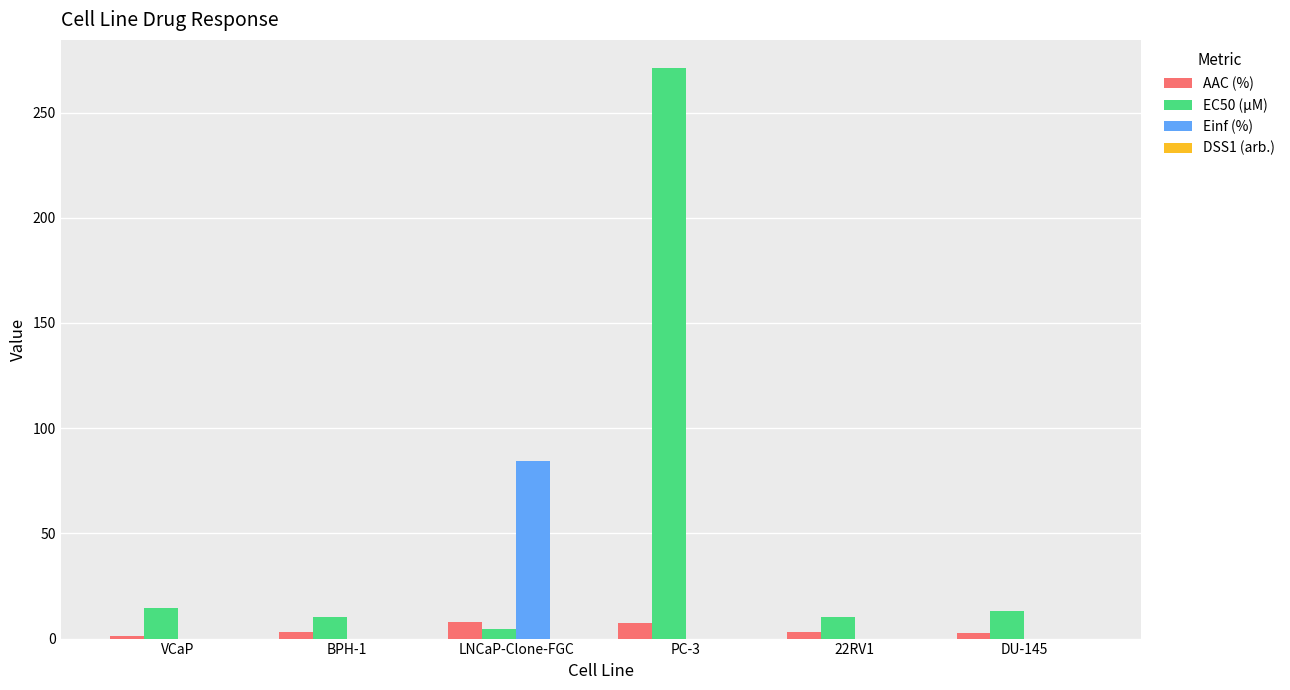

The value of Einf (%) at BPH-1 is 0.0. True or false?

True